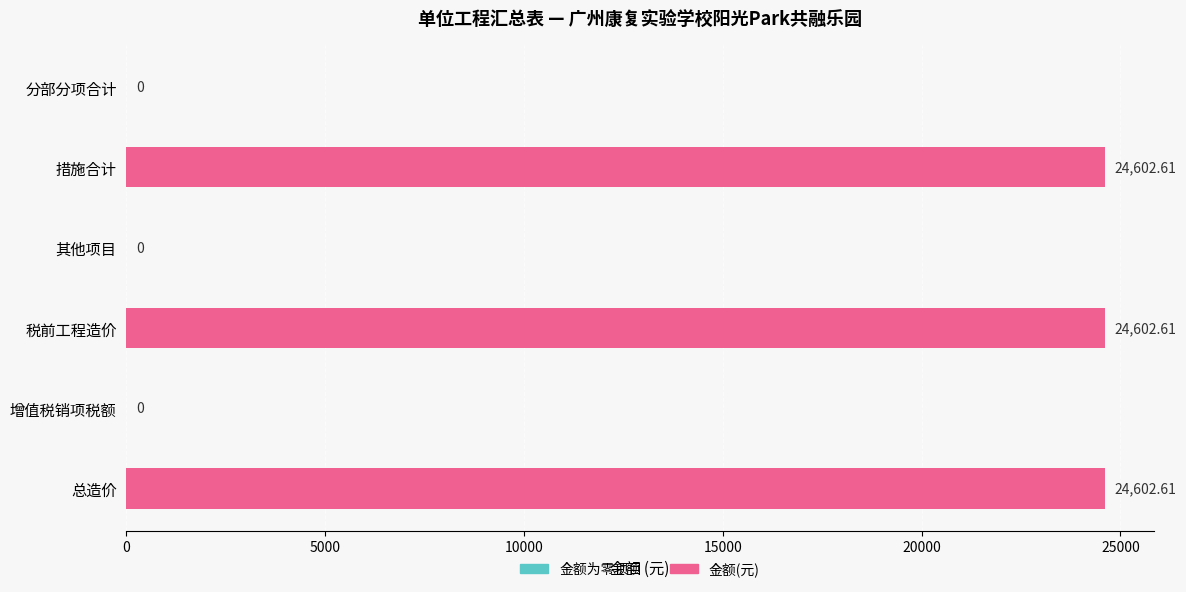

Reading left to right, transcribe all the data shown in this chart.

0.0	24602.6	0.0	24602.6	0.0	24602.6